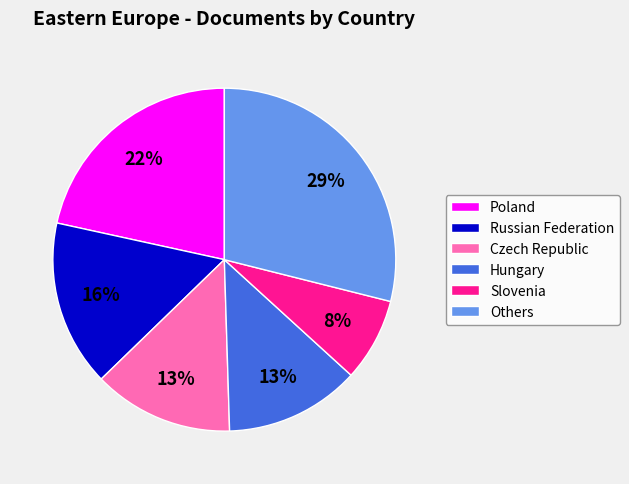

Is the sum of Russian Federation and Slovenia greater than half?

No